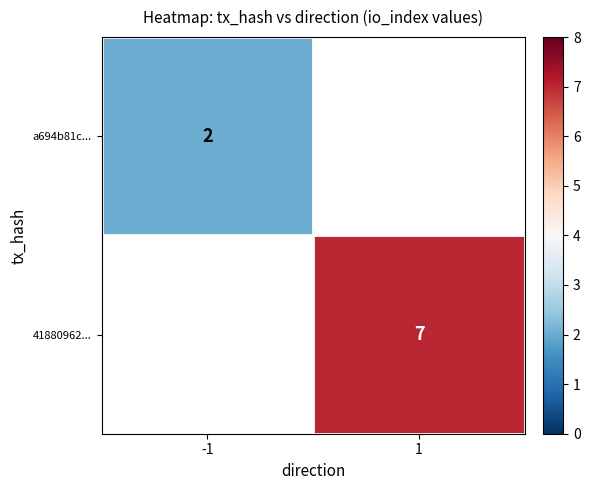

The 41880962... series shows 7 at 1. True or false?

True